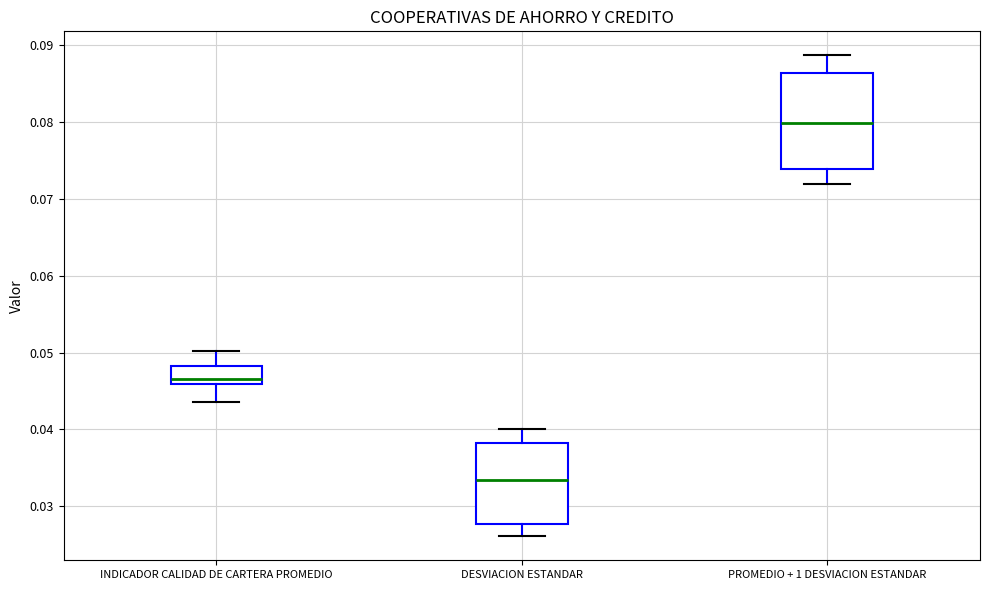

Reading left to right, transcribe this box plot: for each box, give where its median line is, the range the box spans, and where its two whiskers end, as read against the y-axis. The values are not printed on the chart, so give them approximately, as read against the axis.

INDICADOR CALIDAD DE CARTERA PROMEDIO: median 0.047, box 0.046 to 0.048, whiskers 0.044 to 0.050
DESVIACION ESTANDAR: median 0.033, box 0.028 to 0.038, whiskers 0.026 to 0.040
PROMEDIO + 1 DESVIACION ESTANDAR: median 0.080, box 0.074 to 0.086, whiskers 0.072 to 0.089